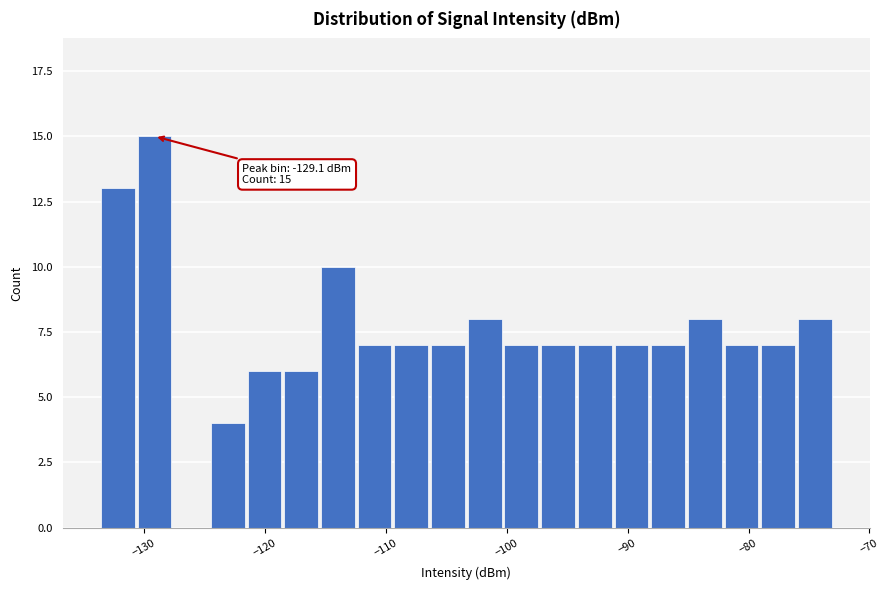

Around what value on the x-axis is the tallest bar? Give the approximate position of its centre, as read against the axis.

-129